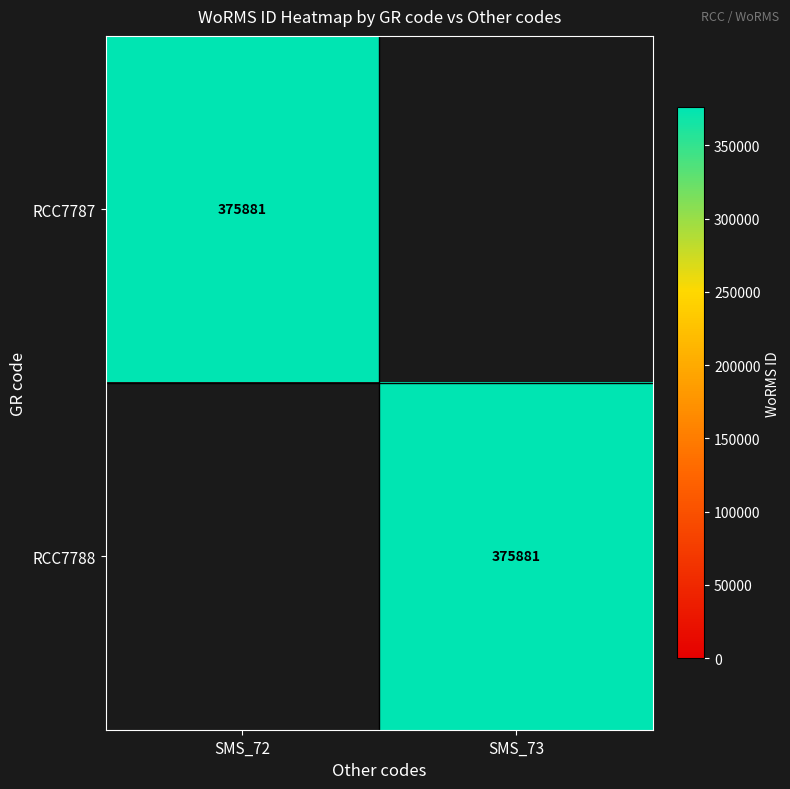

True or false: RCC7787 has a value of 375881 at SMS_72.

True